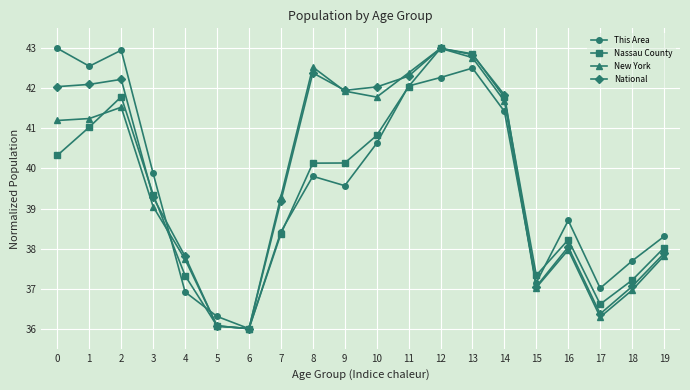

Which series changed the most between 7 and 9?

National